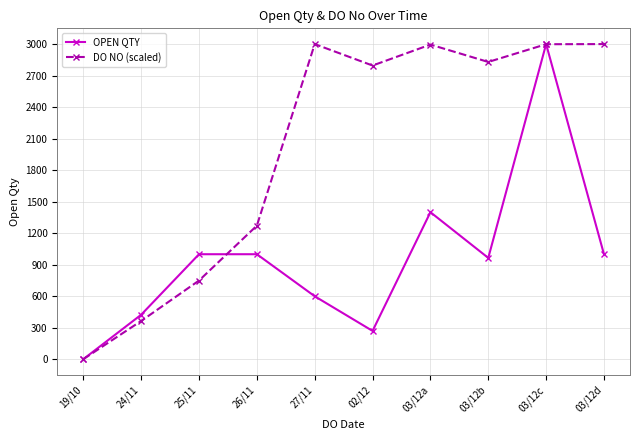

Does the chart display data point markers on the line(s)?

Yes